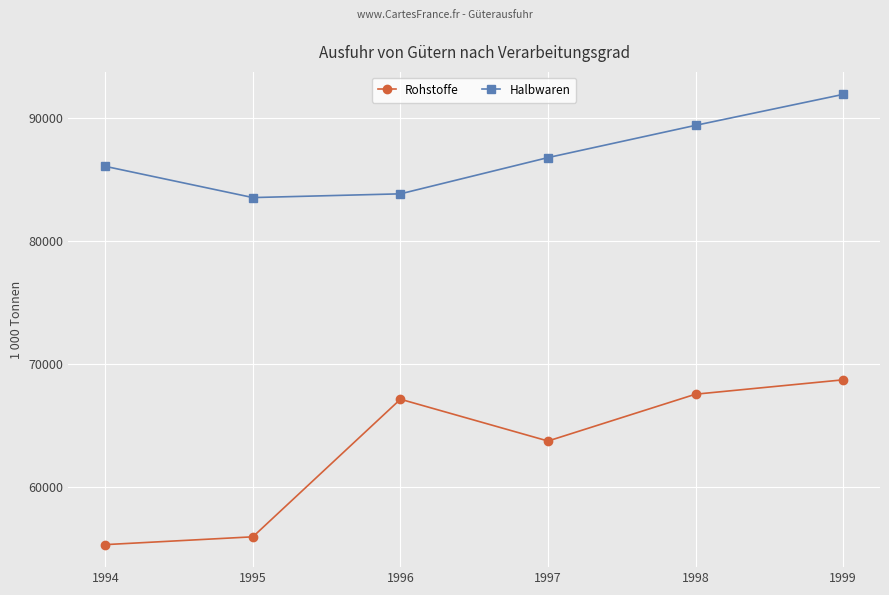

Which series changed the most between 1994 and 1996?

Rohstoffe